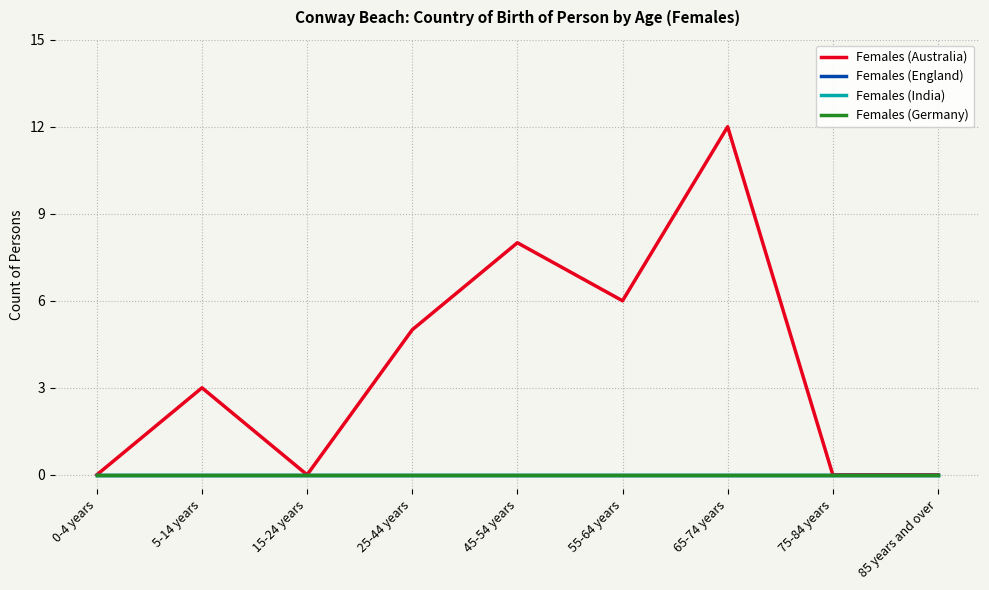

True or false: Females (Australia) and Females (Germany) cross at least once.

False